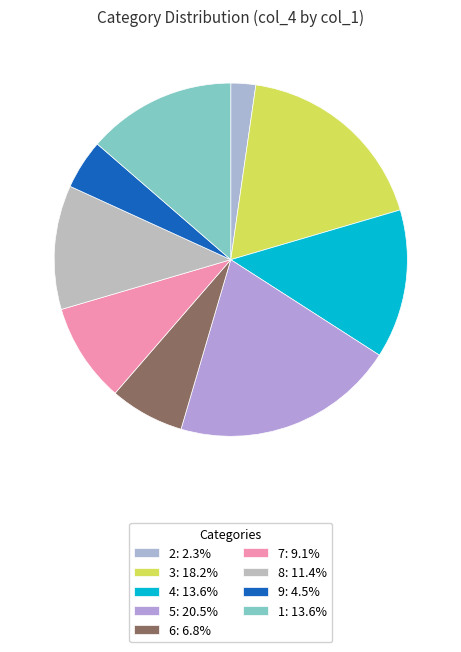

To the nearest percent, what is the average slice percentage?

11%